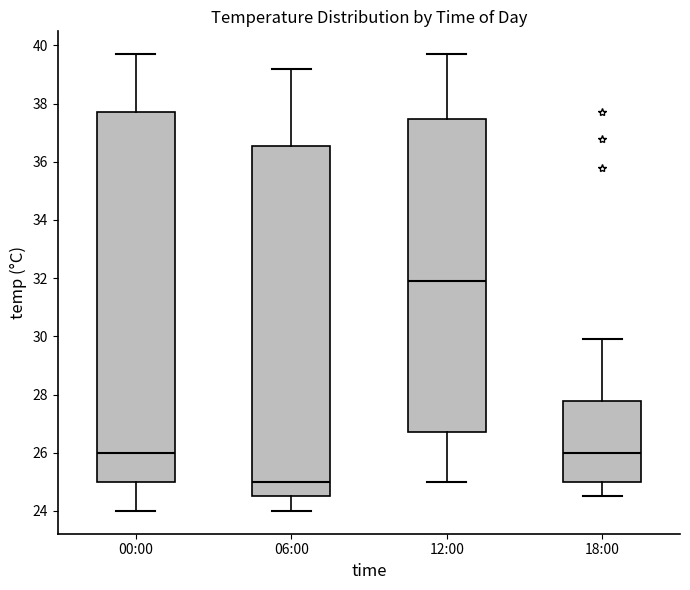

Reading left to right, transcribe this box plot: for each box, give where its median line is, the range the box spans, and where its two whiskers end, as read against the y-axis. The values are not printed on the chart, so give them approximately, as read against the axis.

00:00: median 26.0, box 25.0 to 37.8, whiskers 24.0 to 39.8
06:00: median 25.0, box 24.6 to 36.6, whiskers 24.0 to 39.2
12:00: median 32.0, box 26.8 to 37.4, whiskers 25.0 to 39.8
18:00: median 26.0, box 25.0 to 27.8, whiskers 24.6 to 30.0